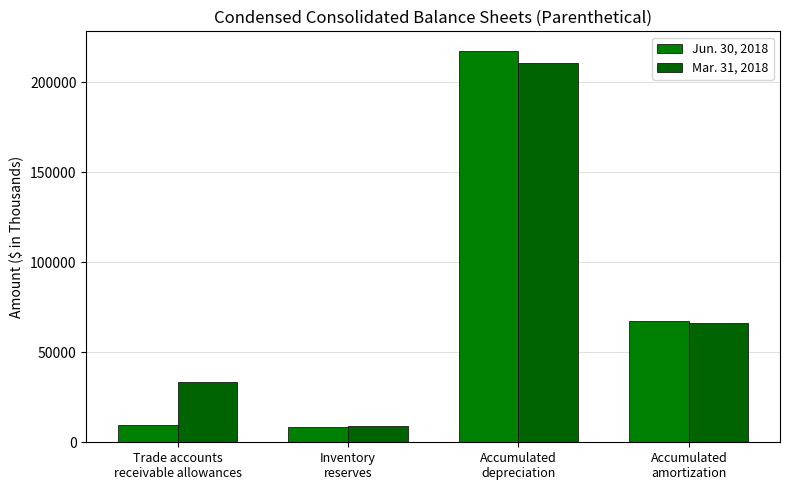

What is the maximum value shown in the chart?

217353